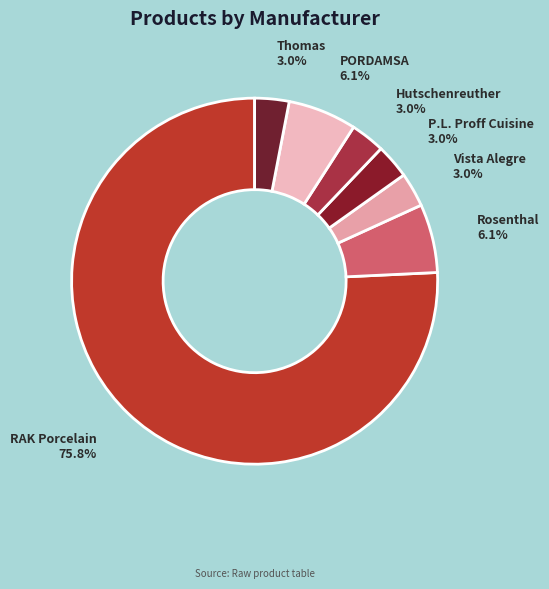

Count the number of slices in the pie.

7